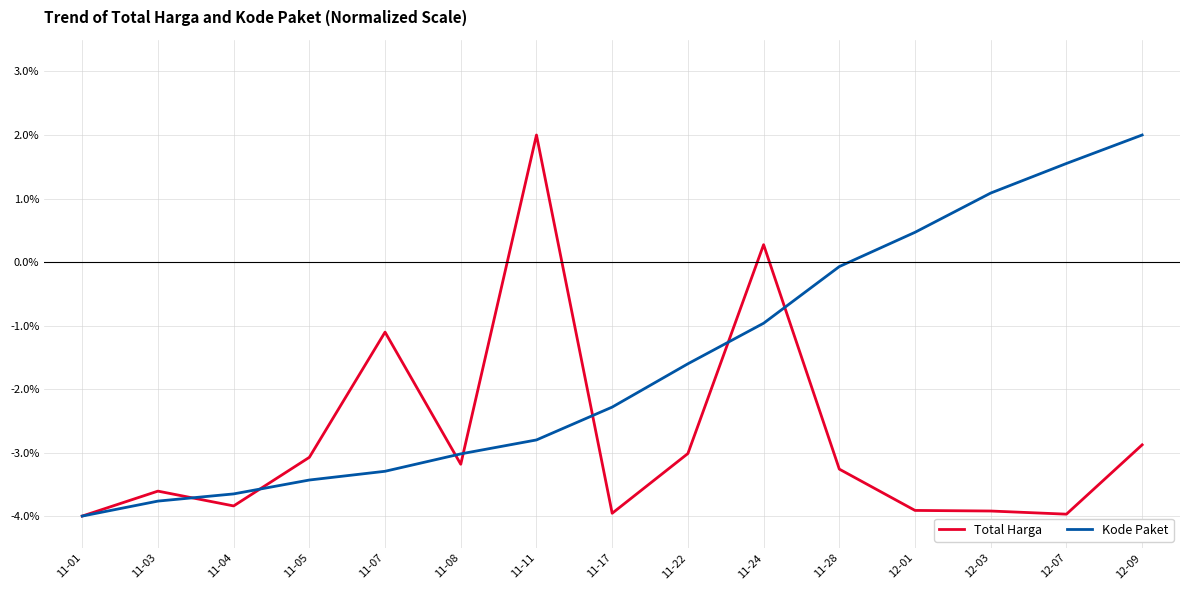

What is the sum of the Kode Paket values at 11-22 and 11-17?

-3.9